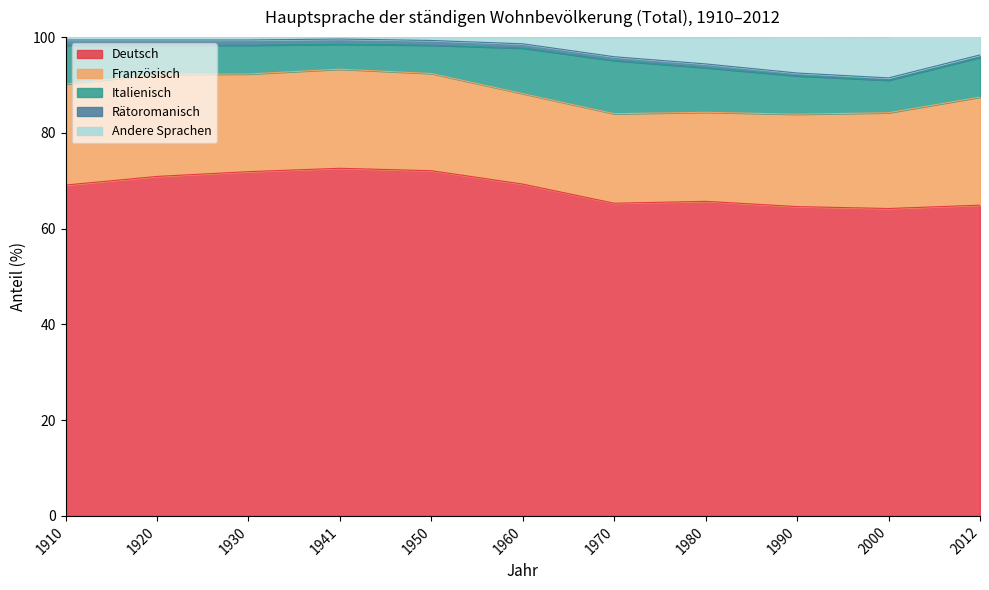

What is the total value across all series at 1930?

100.0